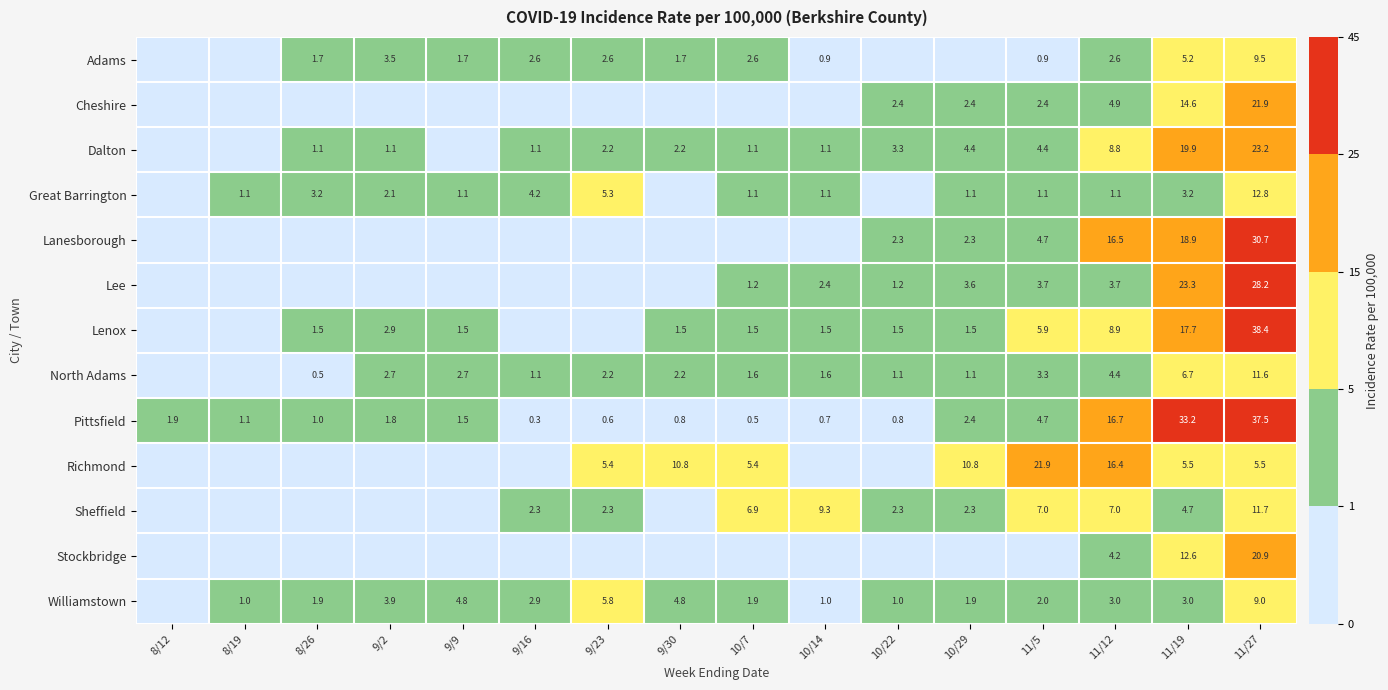

The value of Great Barrington at 10/14 is 1.1. True or false?

True